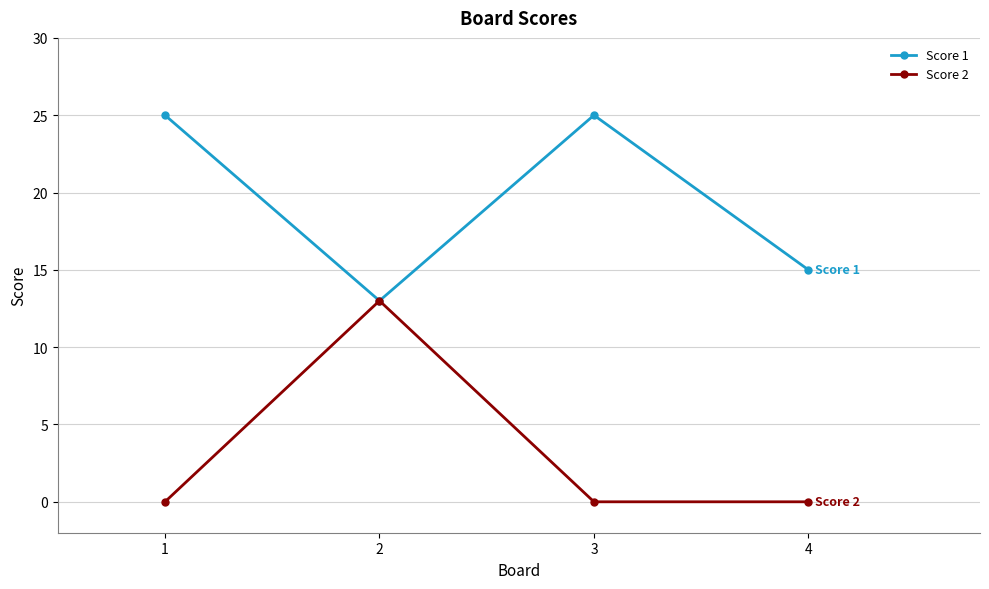

At which category is the sum across all series the highest?

2